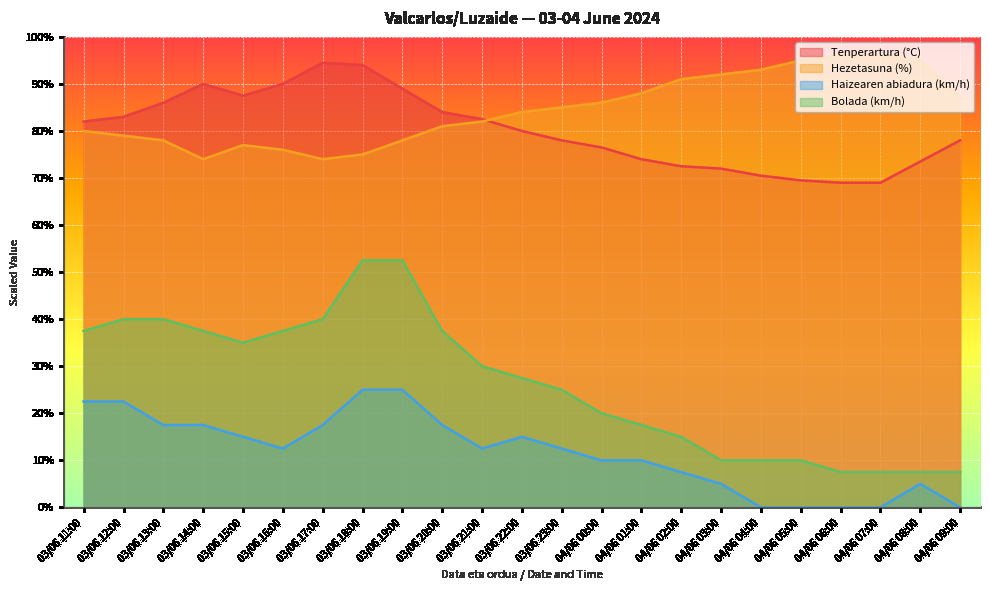

How many lines are shown in the chart?

4